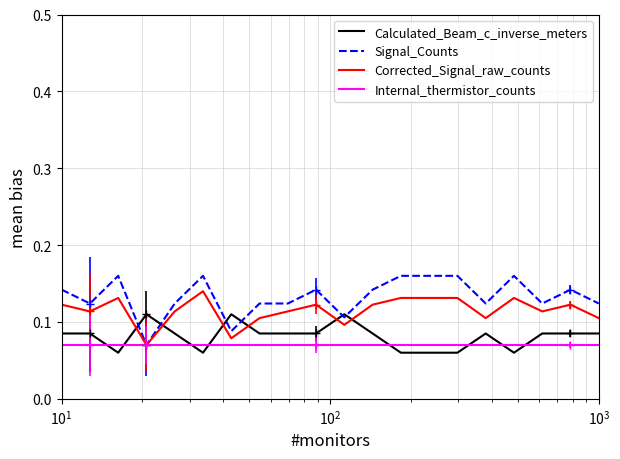

Which series has the largest total across all categories?

Signal_Counts